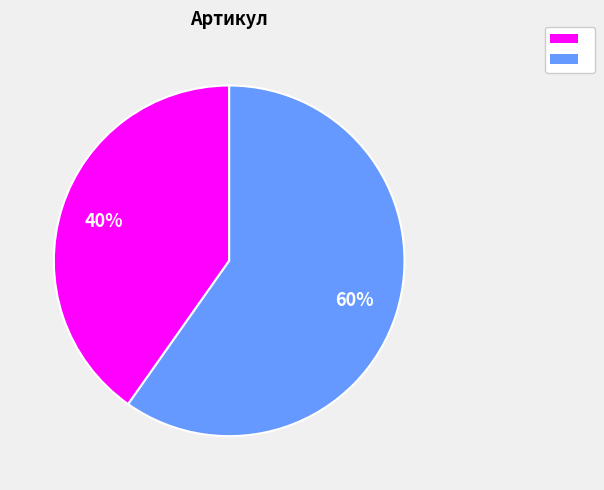

Is there a majority slice in this chart?

Yes